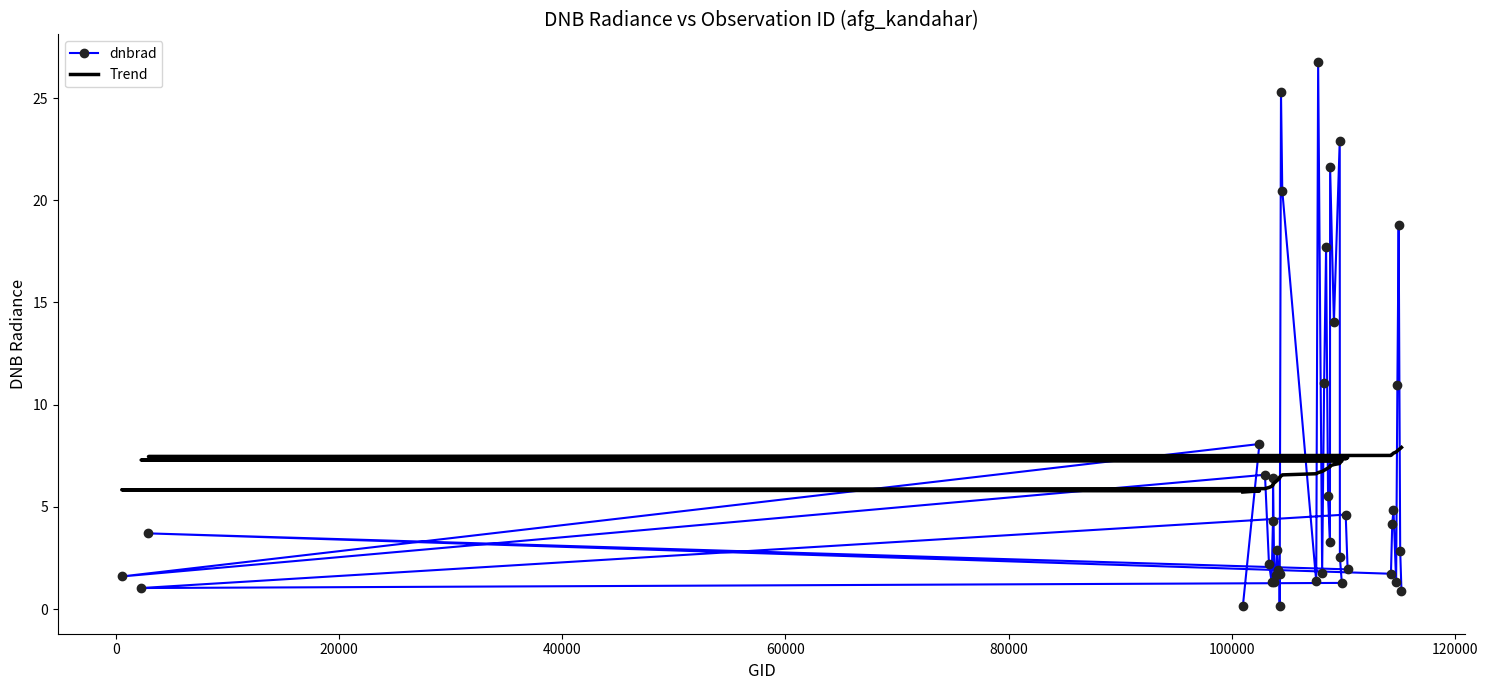

After their last crossing, which series has the higher values: dnbrad or Trend?

Trend